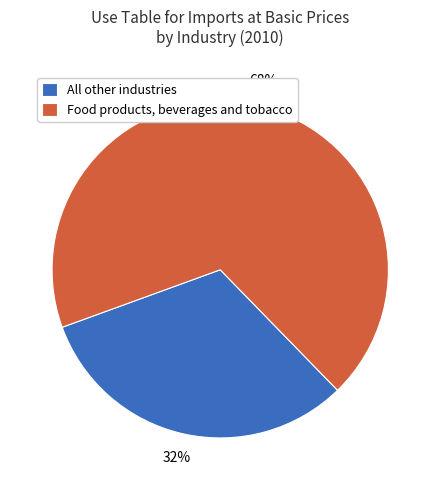

Between Food products, beverages and tobacco and All other industries, which is larger?

Food products, beverages and tobacco